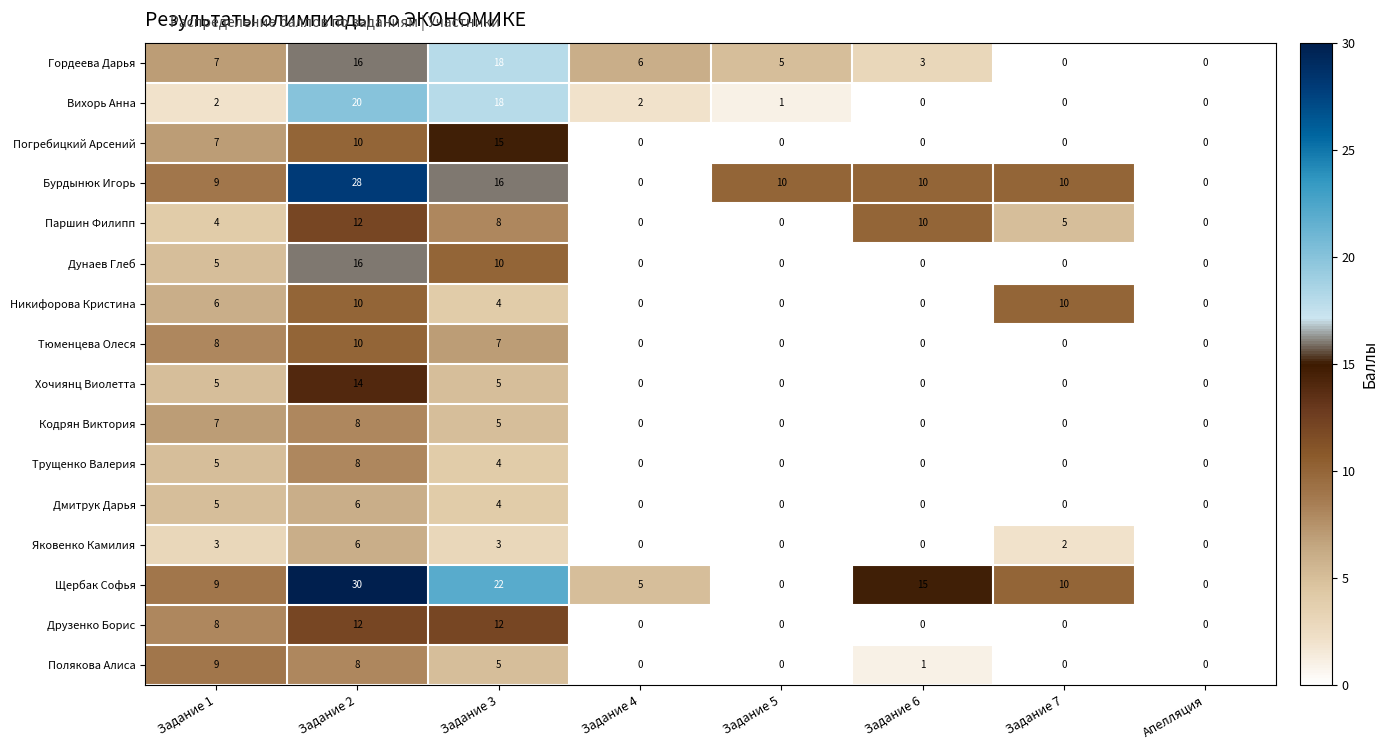

Which series has the widest spread of values?

Щербак Софья